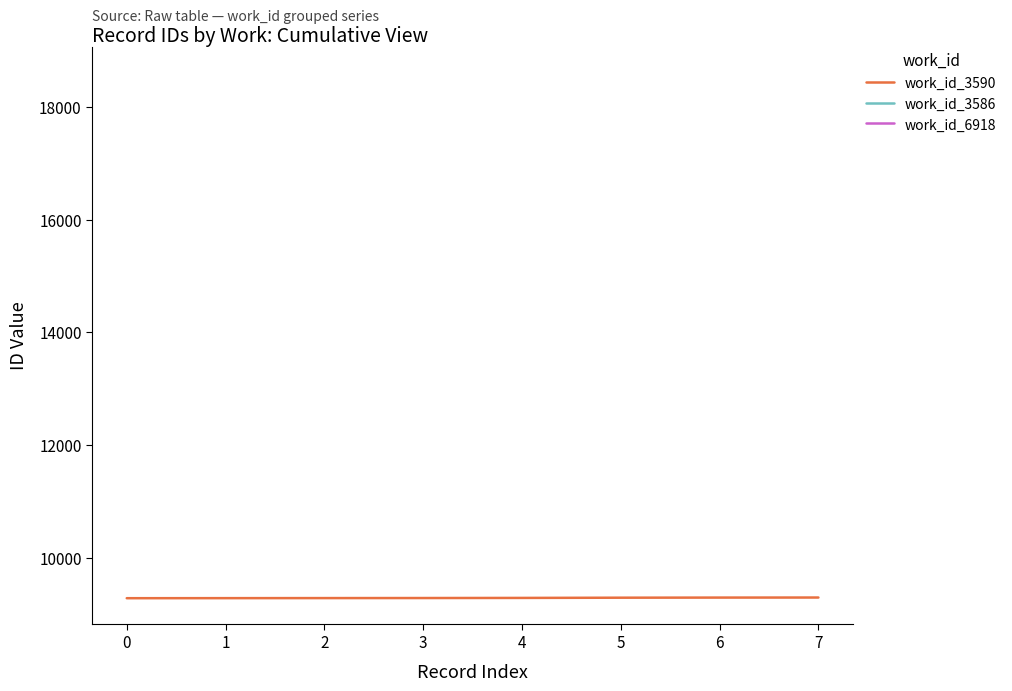

Reading left to right, what are all the values shown in this chart?

9290	9291	9292	9293	9295	9299	9301	9302